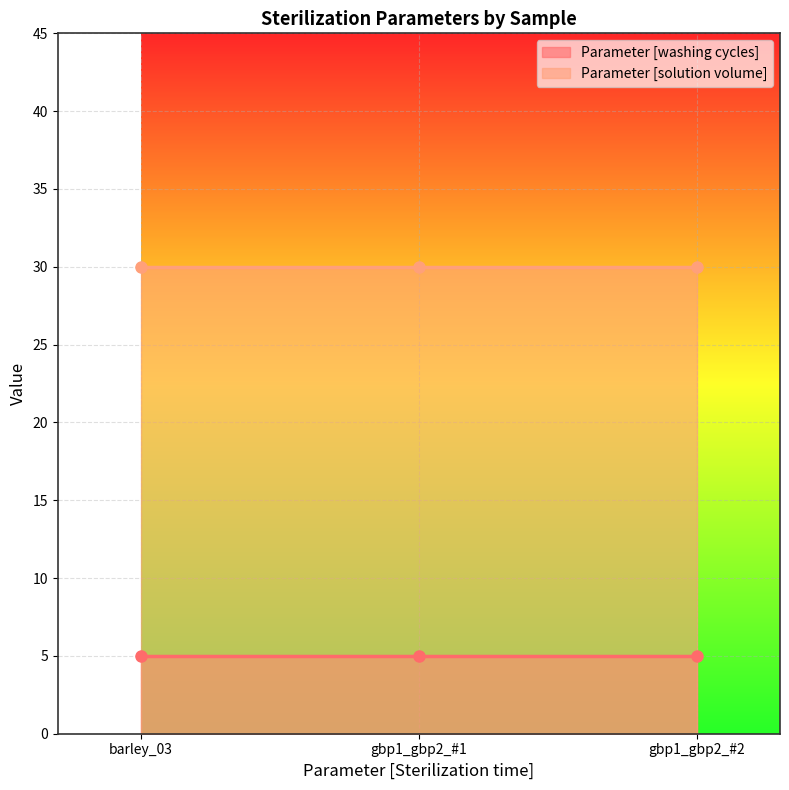

What is the highest value of the Parameter [washing cycles] series?

5